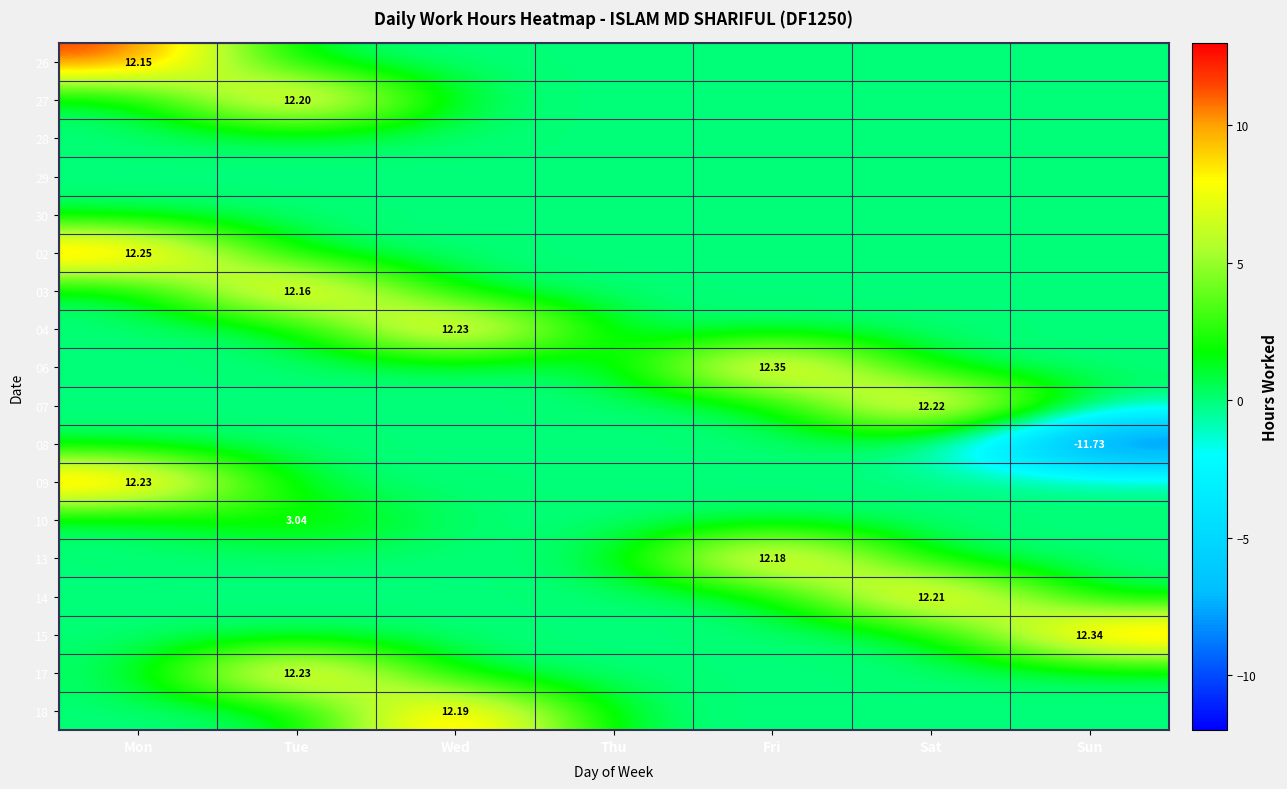

Which has a higher value, Wed or Thu?

Wed